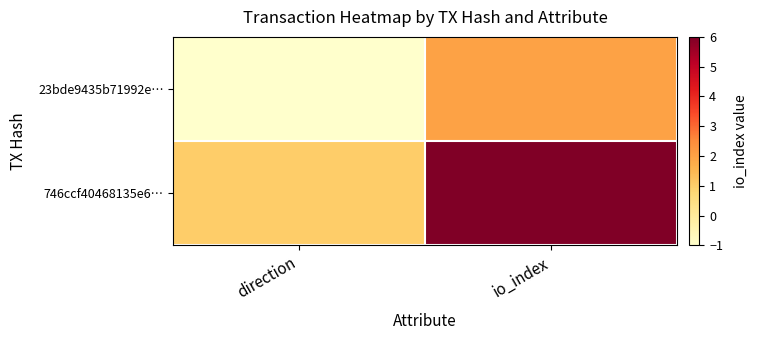

What is the greatest value displayed?

6